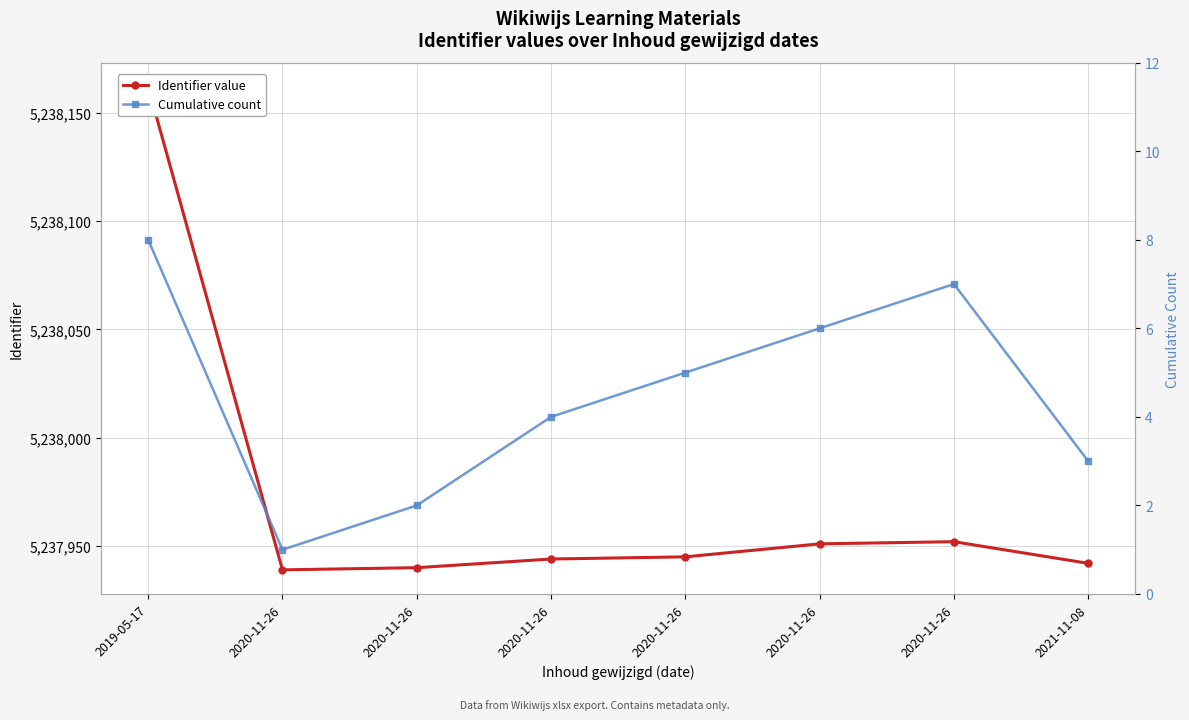

Does the chart display data point markers on the line(s)?

Yes